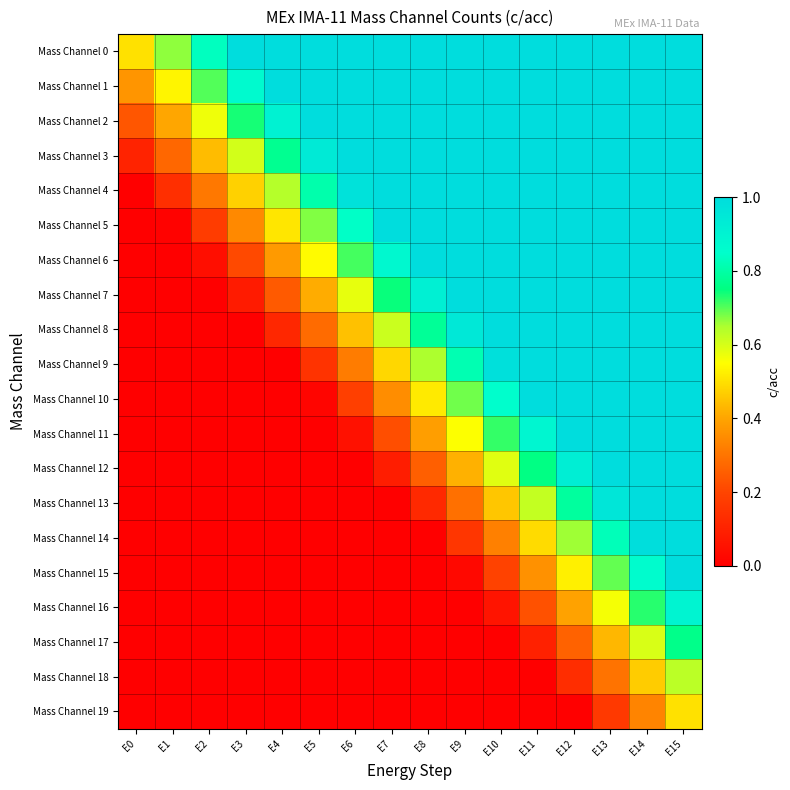

At which category is the sum across all series the highest?

E15